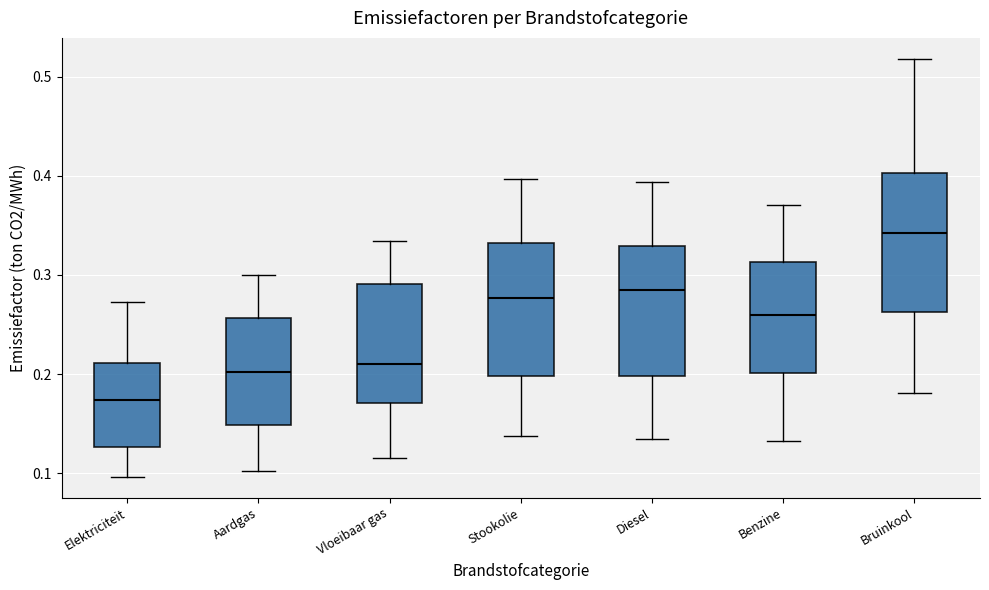

Reading left to right, read every box against the y-axis: the position of its median line, the range the box covers, and the ends of its whiskers. The values are not printed on the chart, so give them approximately, as read against the axis.

Elektriciteit: median 0.17, box 0.13 to 0.21, whiskers 0.10 to 0.27
Aardgas: median 0.20, box 0.15 to 0.26, whiskers 0.10 to 0.30
Vloeibaar gas: median 0.21, box 0.17 to 0.29, whiskers 0.12 to 0.33
Stookolie: median 0.28, box 0.20 to 0.33, whiskers 0.14 to 0.40
Diesel: median 0.29, box 0.20 to 0.33, whiskers 0.13 to 0.39
Benzine: median 0.26, box 0.20 to 0.31, whiskers 0.13 to 0.37
Bruinkool: median 0.34, box 0.26 to 0.40, whiskers 0.18 to 0.52